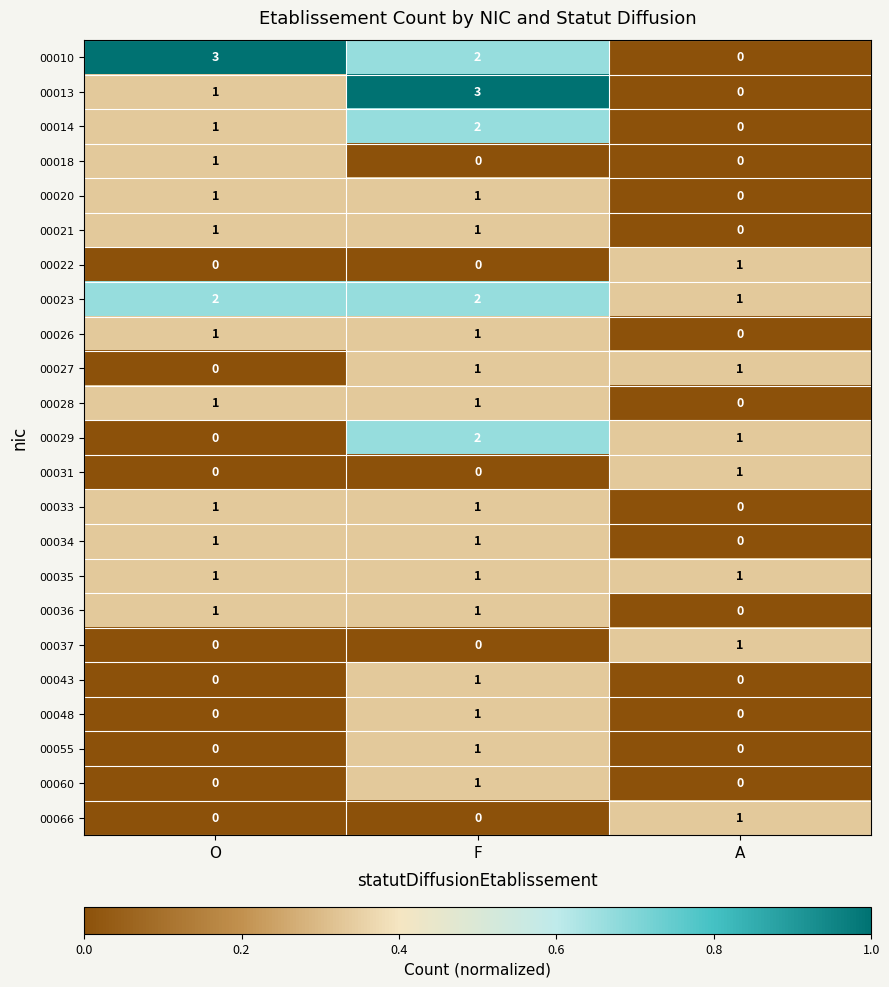

What is the greatest value displayed?

3